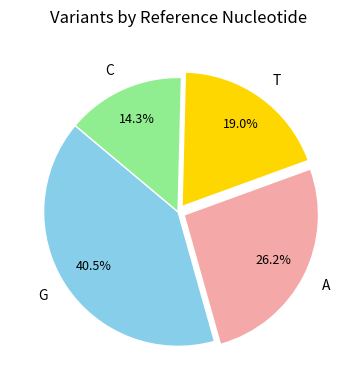

How much of the chart is everything except C?

85.7%